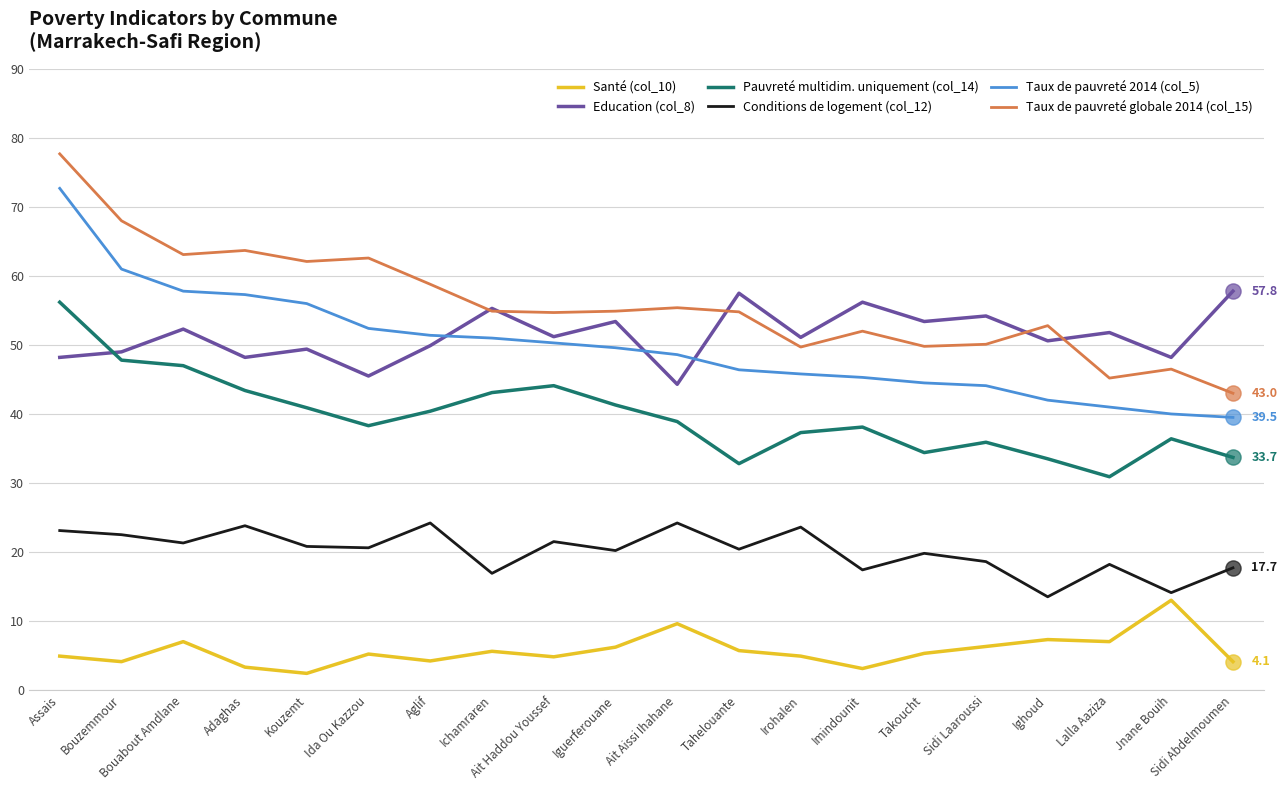

Is the value of Taux de pauvreté 2014 (col_5) at Ighoud greater than the value of Conditions de logement (col_12) at Takoucht?

Yes